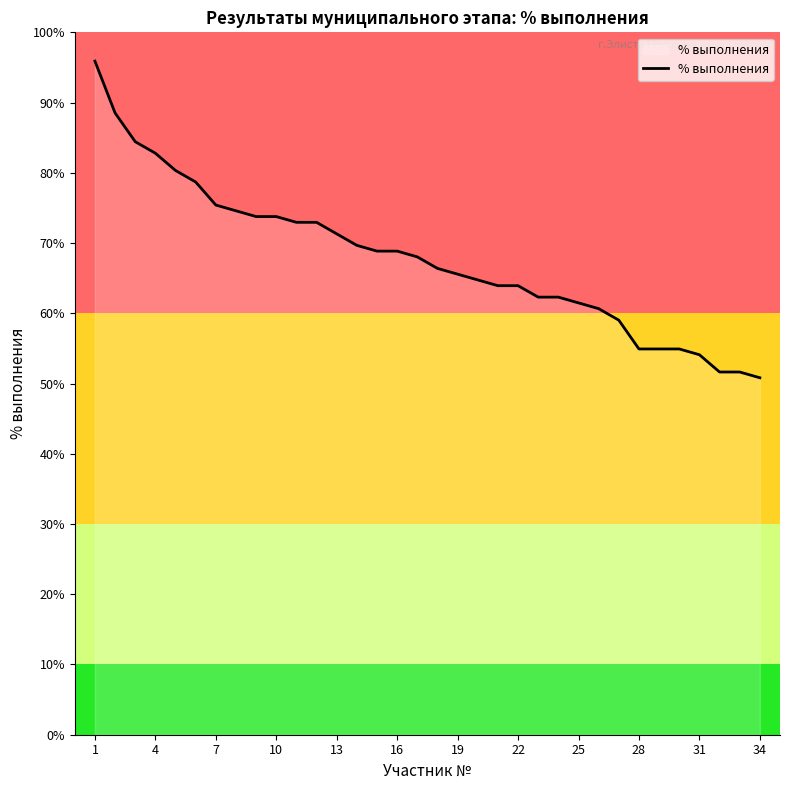

What is the smallest value displayed?

50.8